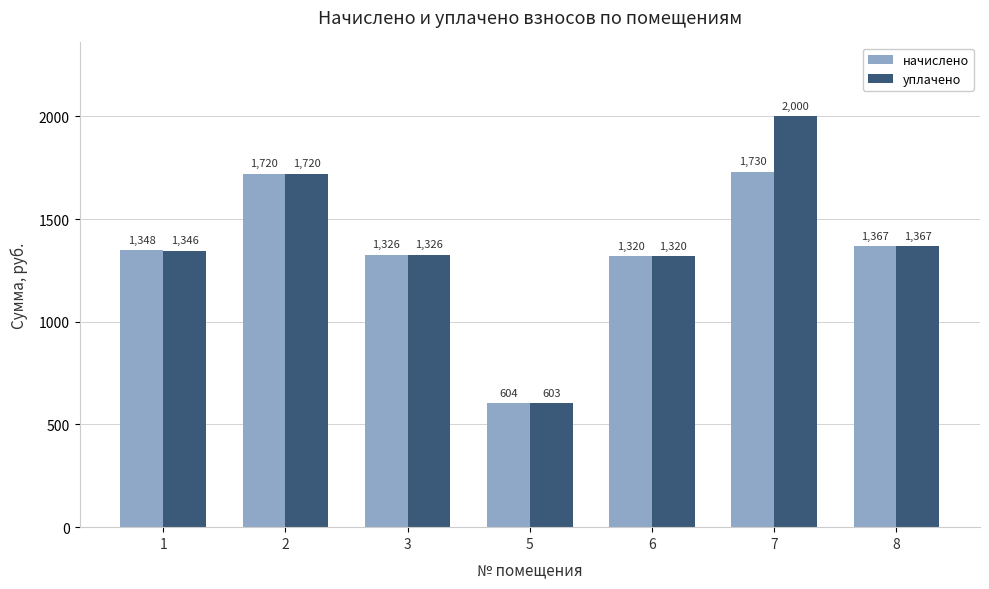

What are all the series names shown in the legend?

начислено, уплачено